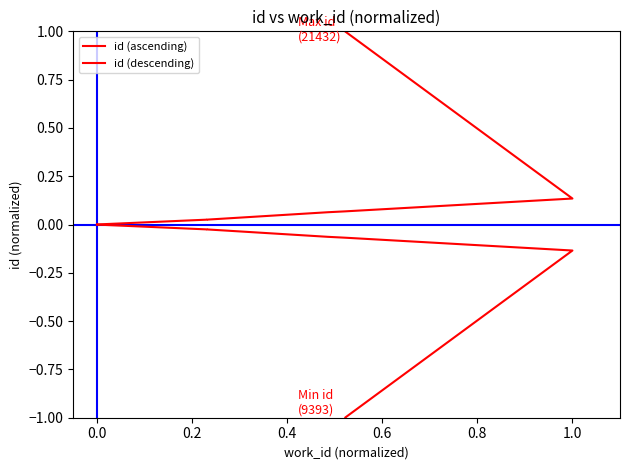

True or false: id (descending) and id (ascending) cross at least once.

False